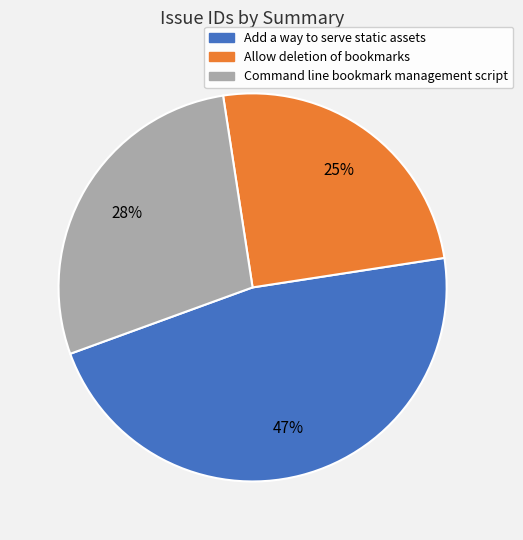

Is Add a way to serve static assets the majority of the pie?

No